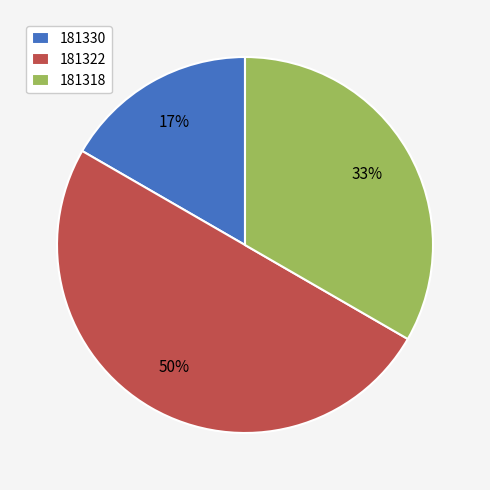

How many slices are in this pie chart?

3